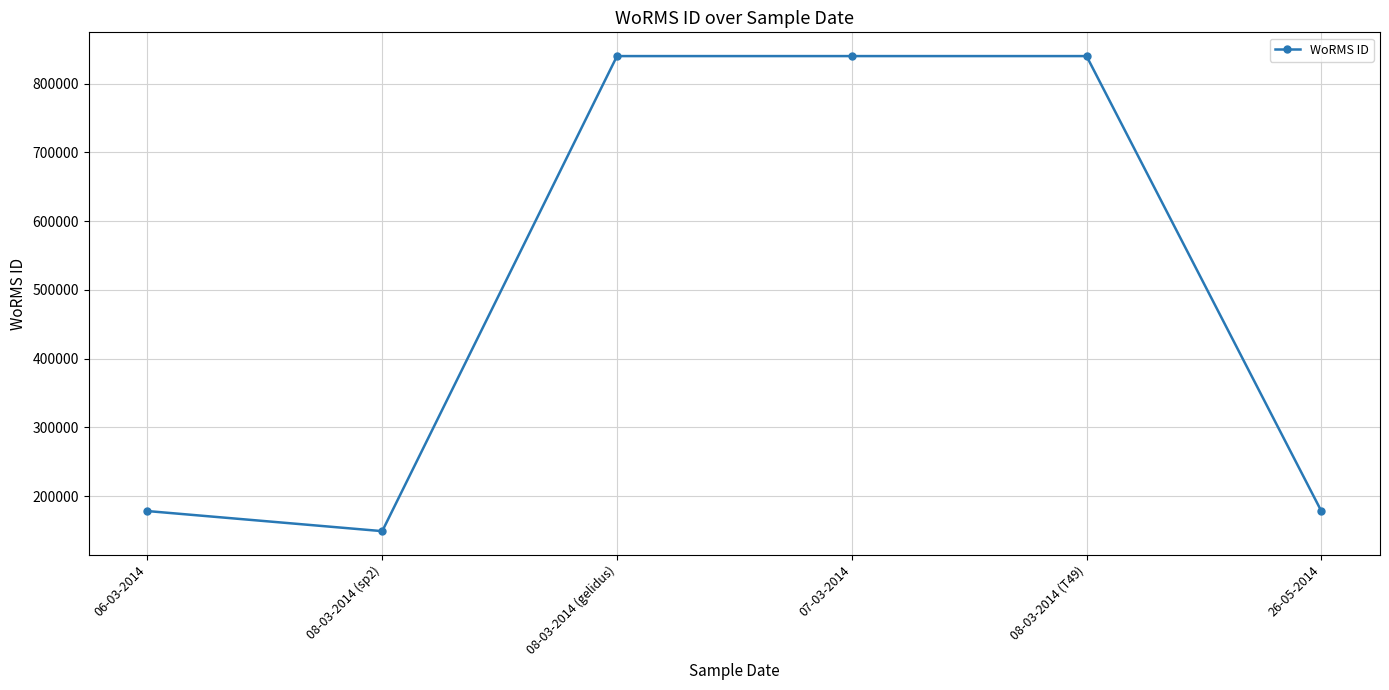

What is the label of the 3rd point from the left?

08-03-2014 (gelidus)